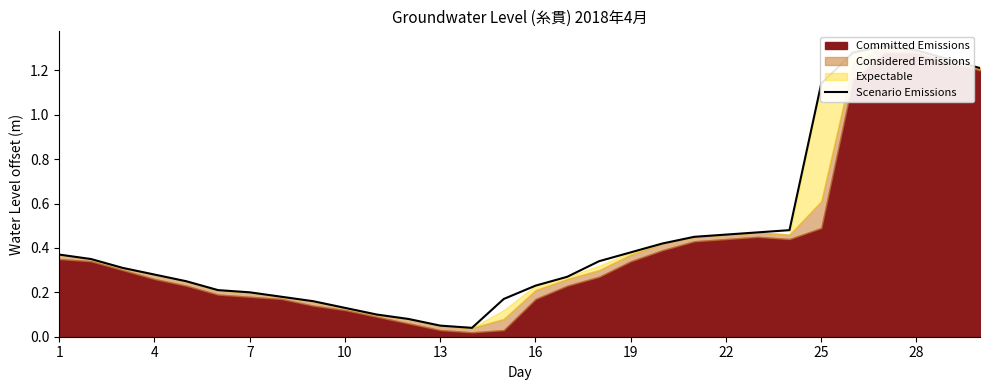

The chart shows a value of 0.5 at 4. True or false?

False